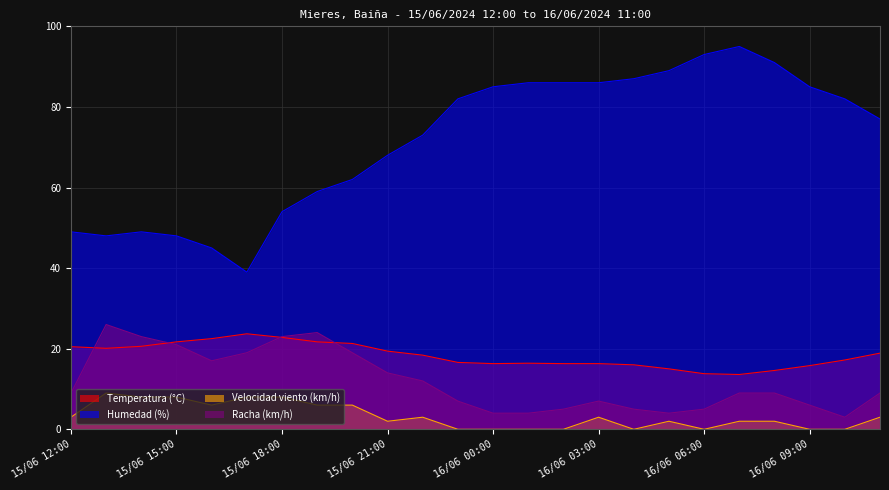

How many data points in Racha (km/h) are above 9?

10